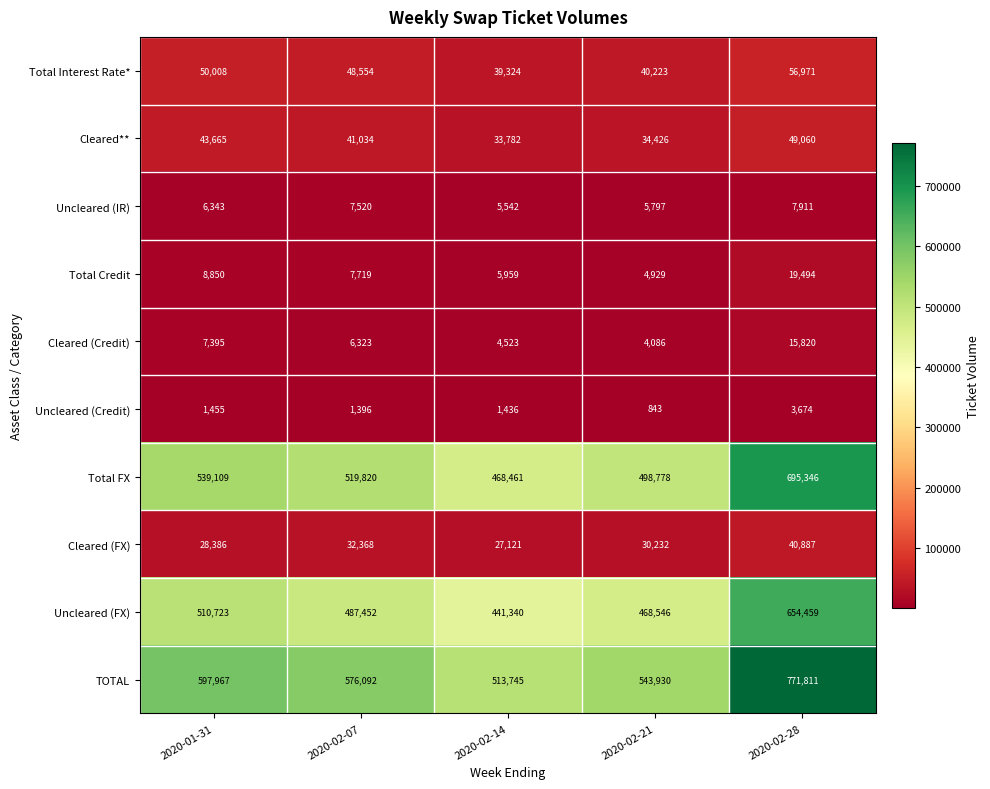

At which category does the chart reach its peak across all series?

2020-02-28